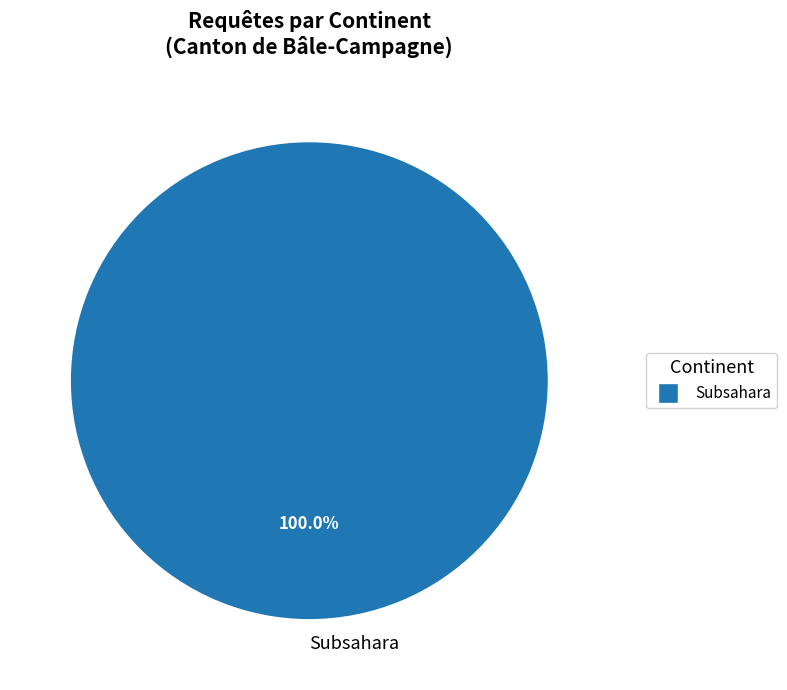

What is the majority slice?

Subsahara